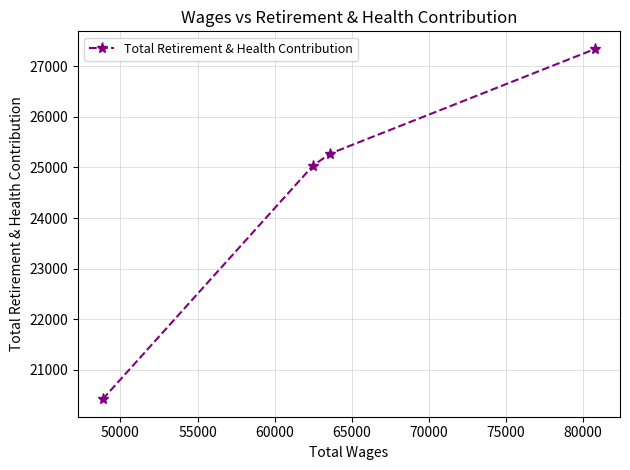

What is the value of the 4th point from the left?

27342